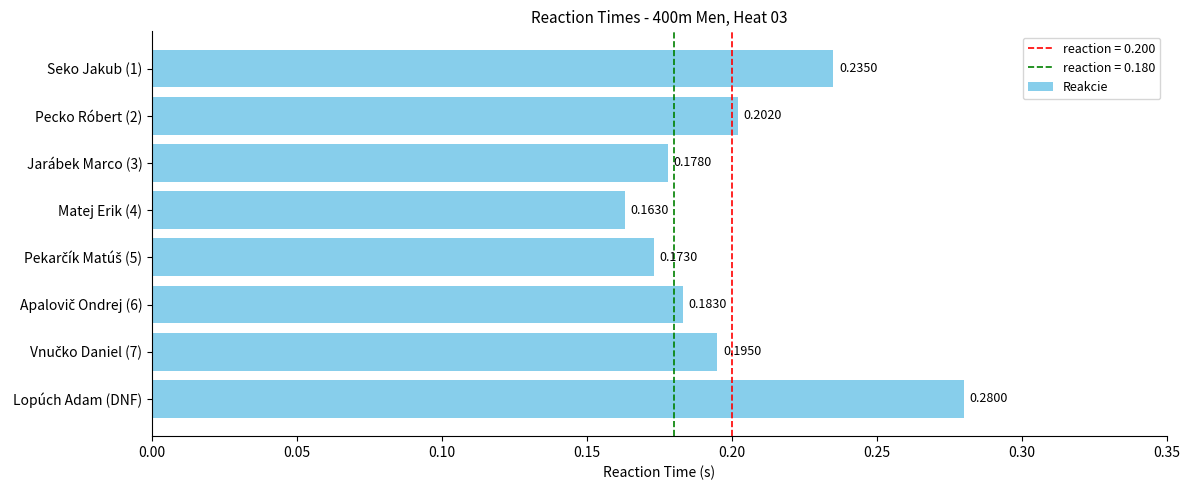

What is the sum of all values?

1.6